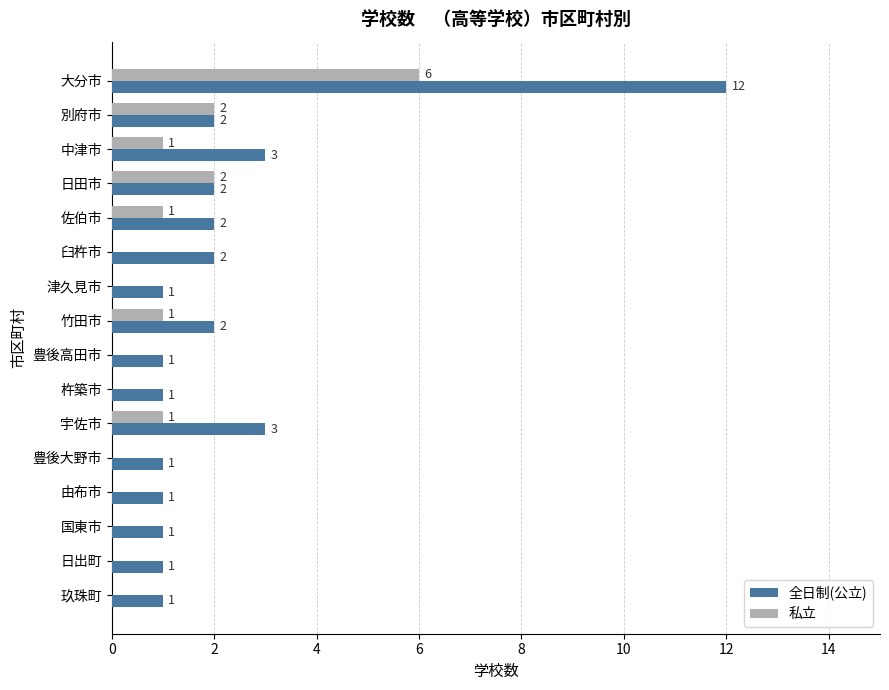

How many data points in 私立 are above 0?

7